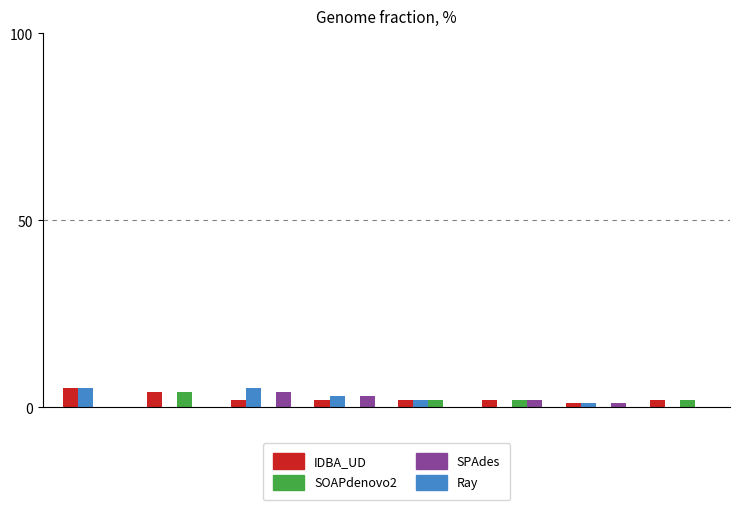

What is the sum of all IDBA_UD values?

20